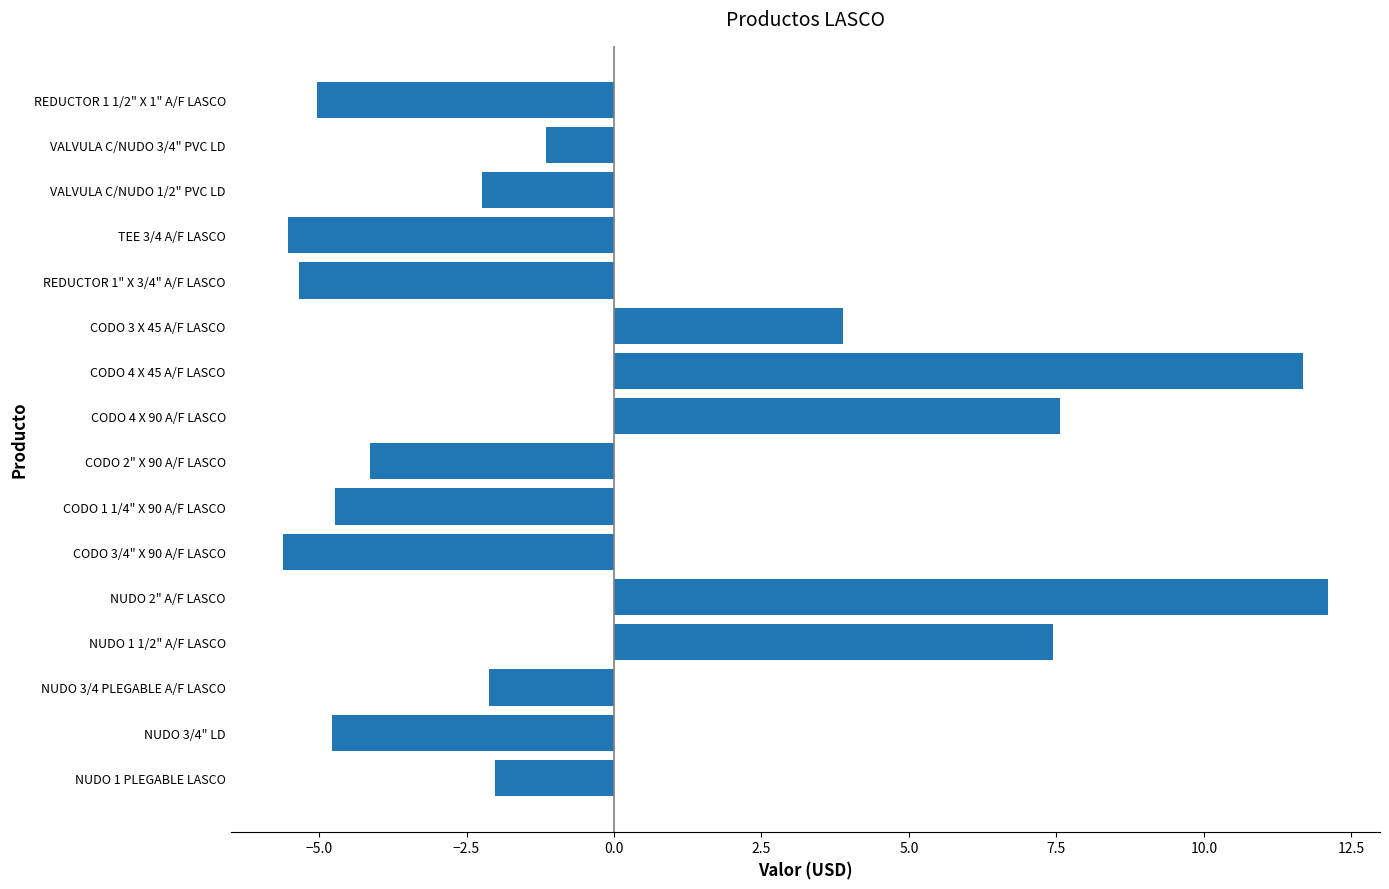

How many data points does each series have?

16